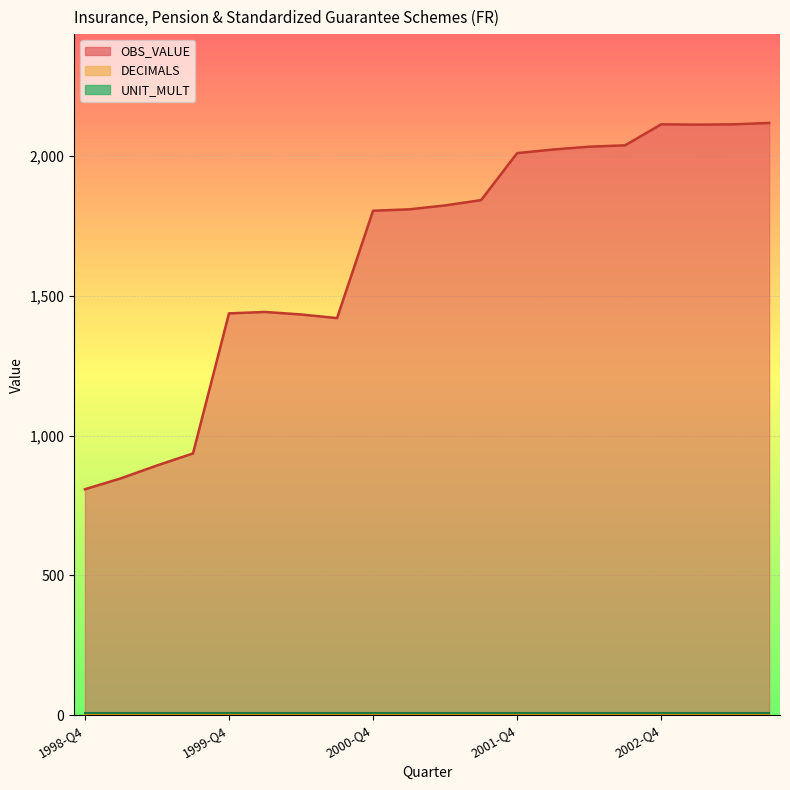

Which category has the highest value in the OBS_VALUE series?

2003-Q3